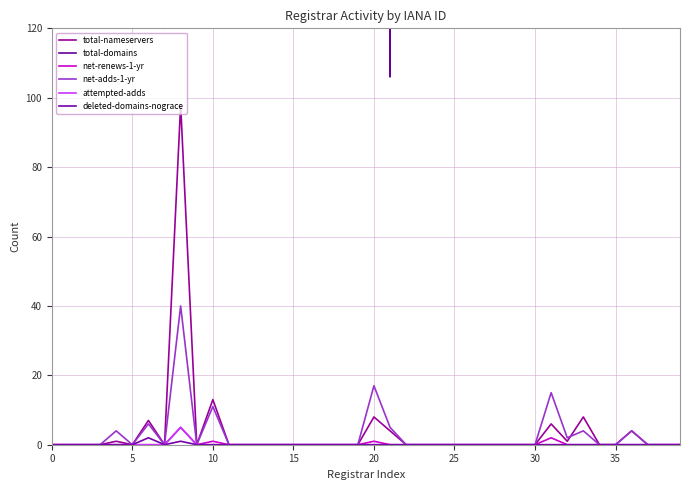

What is the difference between the total-nameservers values at 20 and 5?

8